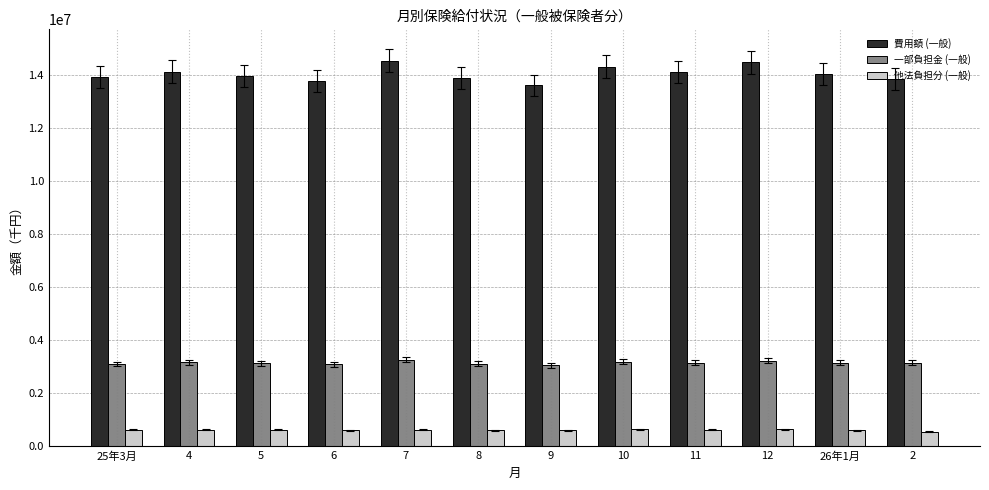

What is the difference between the 一部負担金 (一般) values at 26年1月 and 10?

36645